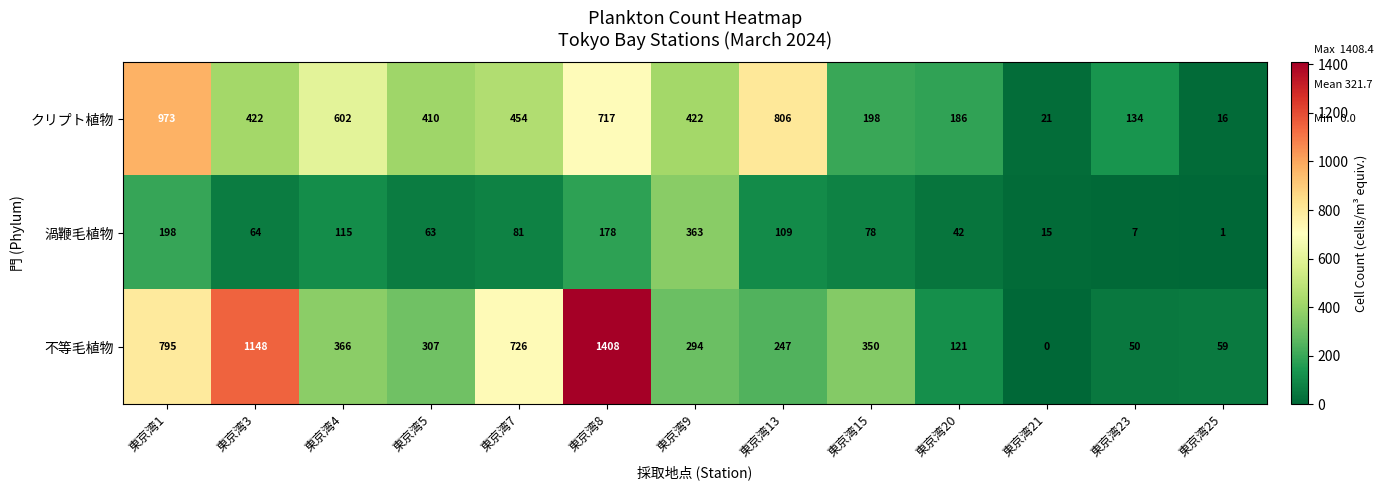

What is the difference between the 渦鞭毛植物 values at 東京湾3 and 東京湾7?

17